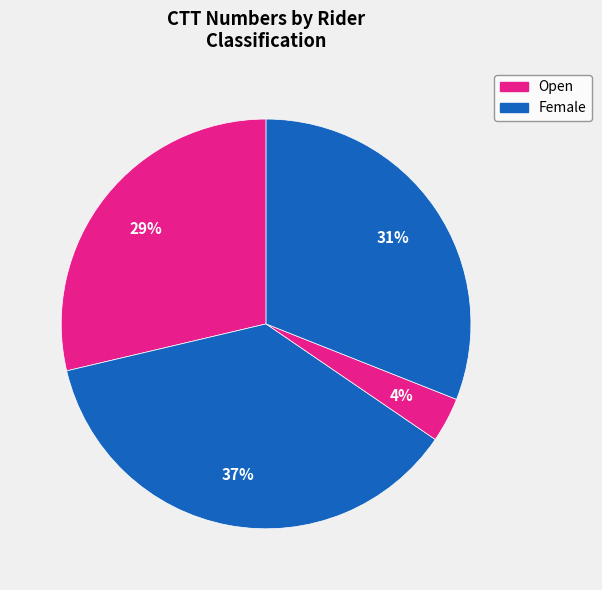

How many segments does this pie chart have?

4